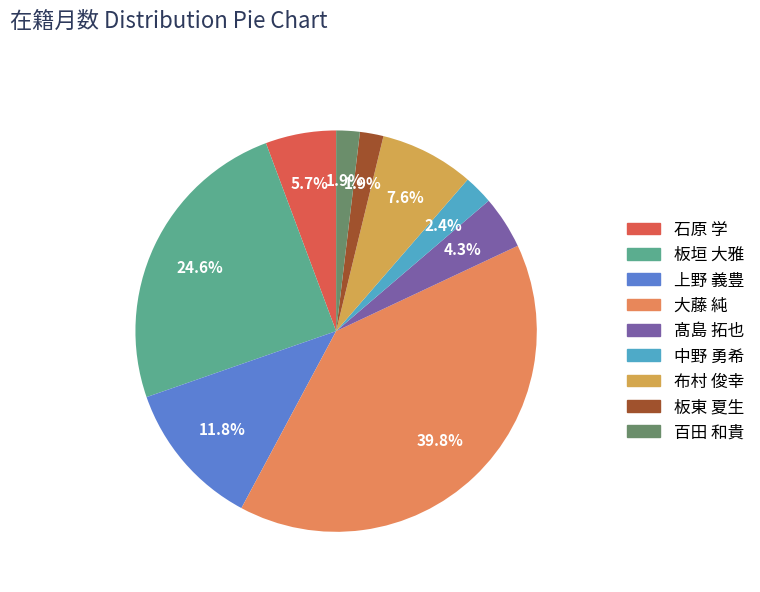

True or false: 布村 俊幸 accounts for 2% of the total.

False